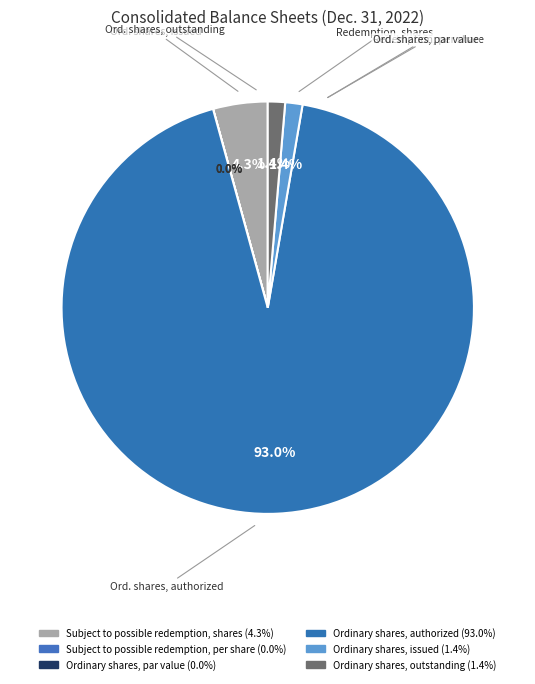

Count the number of slices in the pie.

6